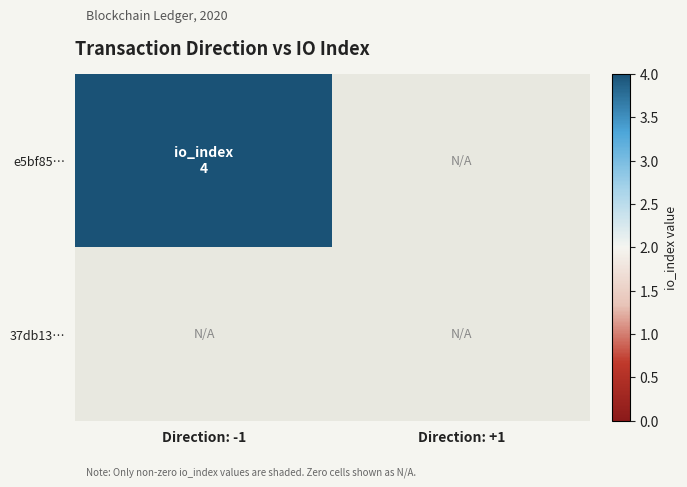

Reading left to right, what are all the values shown in this chart?

e5bf85…: Direction: -1=4	Direction: +1=0
37db13…: Direction: -1=0	Direction: +1=0